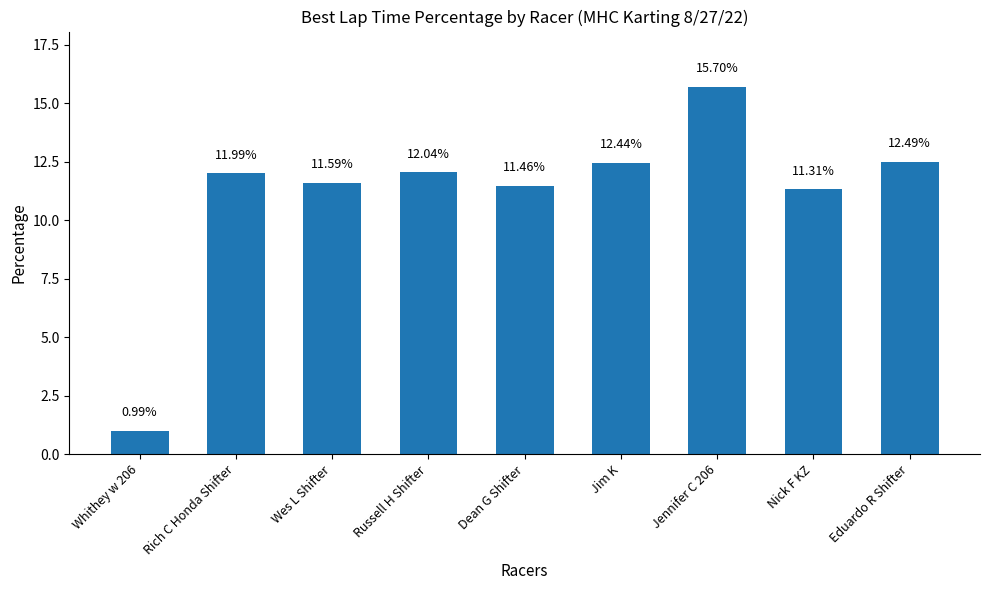

What is the label of the 3rd bar from the right?

Jennifer C 206